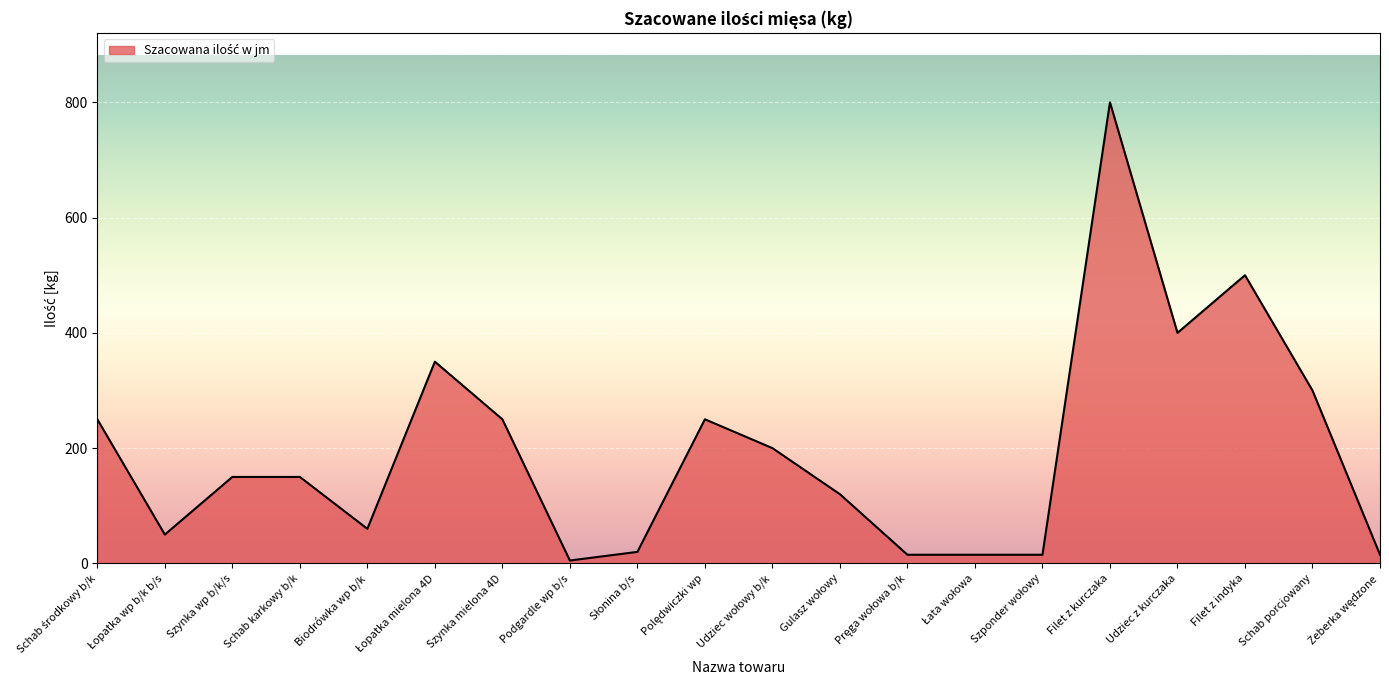

Reading left to right, list all the values displayed in this chart.

250	50	150	150	60	350	250	5	20	250	200	120	15	15	15	800	400	500	300	15